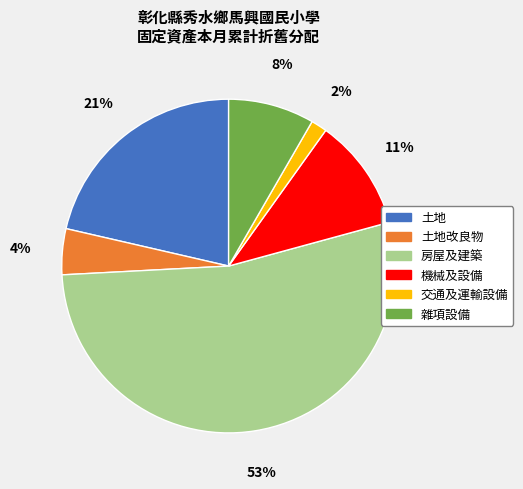

To the nearest percent, what is the difference between the largest and smallest slice percentages?

52%